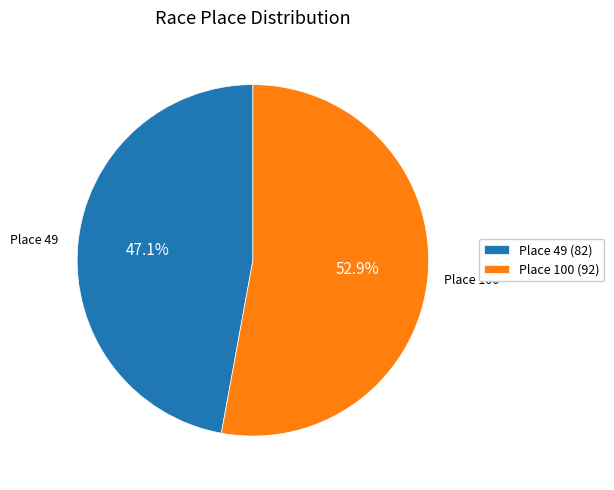

Rank the categories by value from lowest to highest.

Place 49 (82), Place 100 (92)